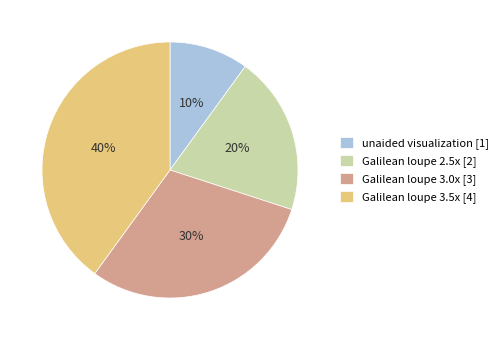

What percentage is the unaided visualization slice, to the nearest percent?

10%